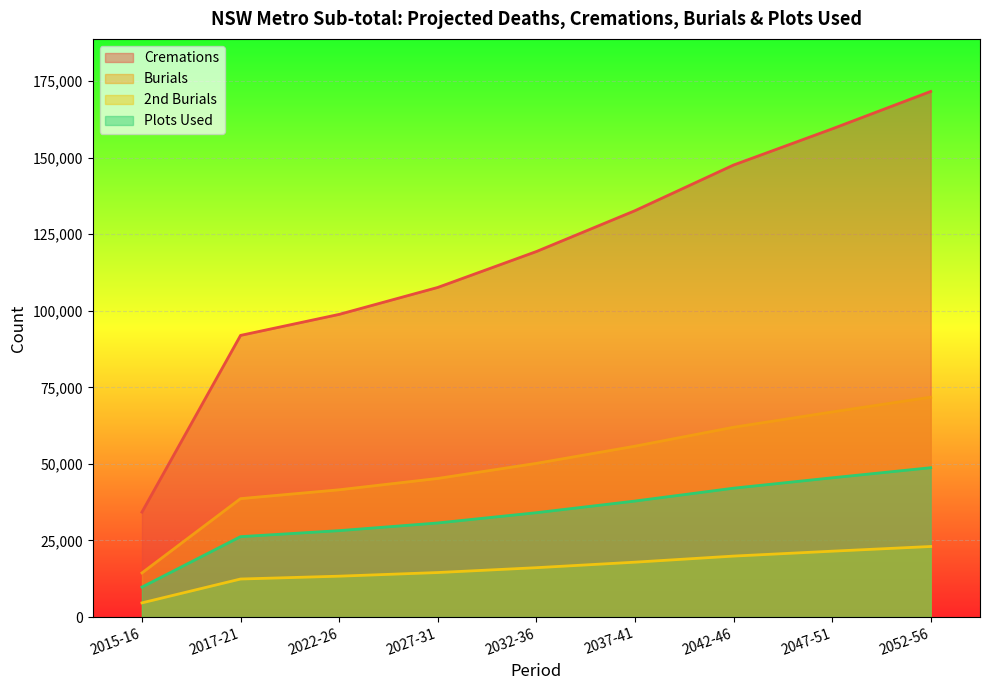

What is the value of the Burials point at the 1st from the left?

14409.3